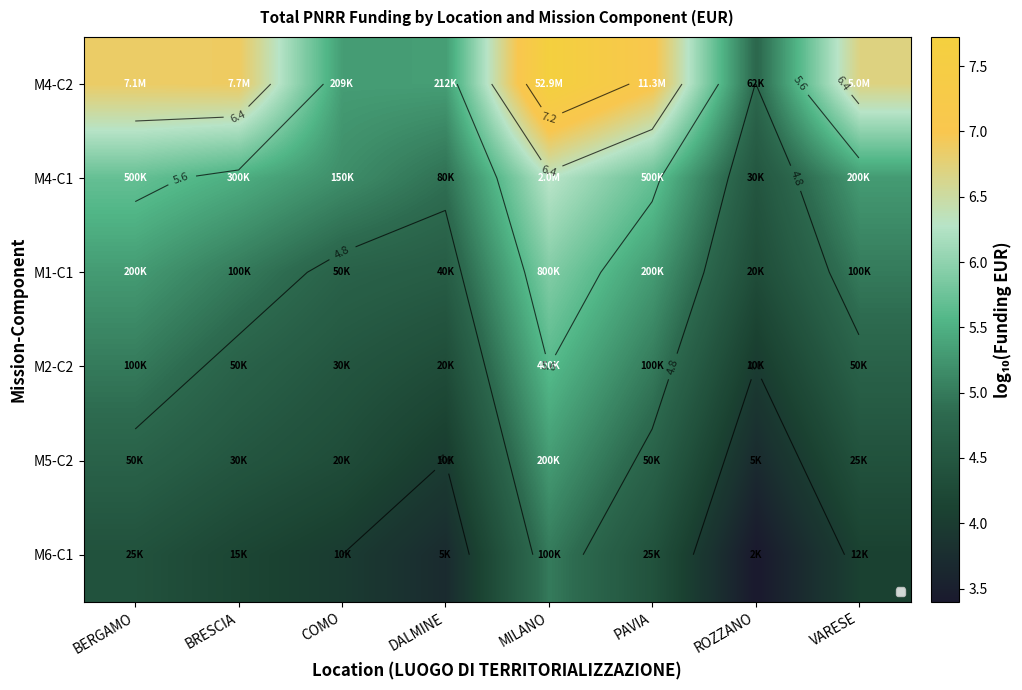

What is the smallest value displayed?

3.4